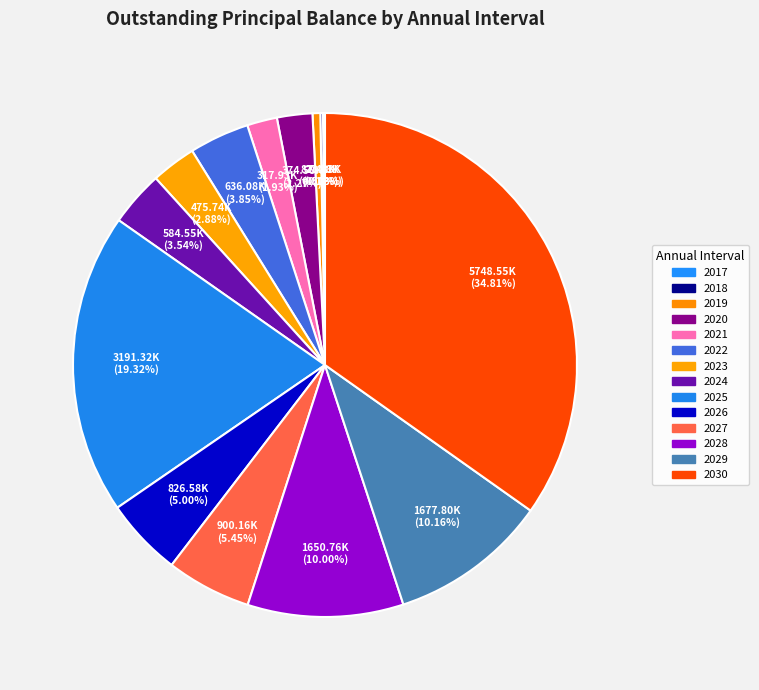

Does any single category account for the majority?

No